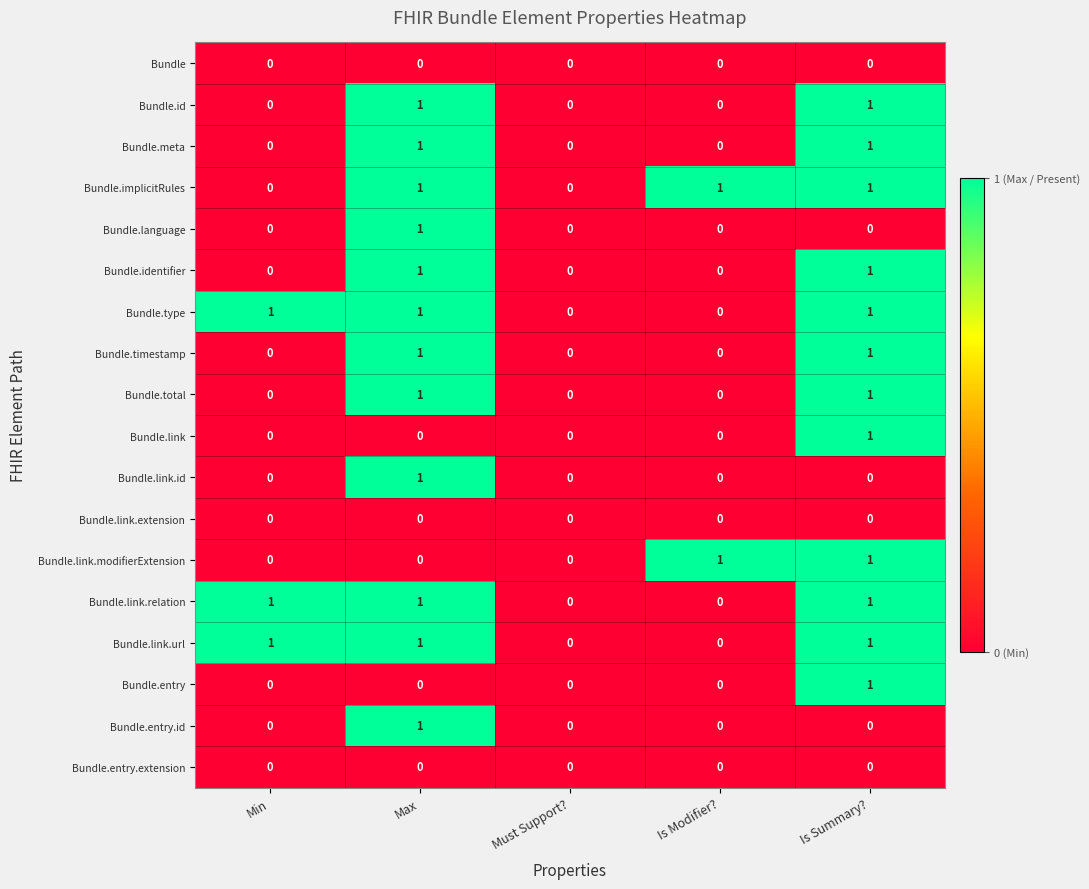

Is it true that Bundle.identifier equals 1 at Is Summary??

True